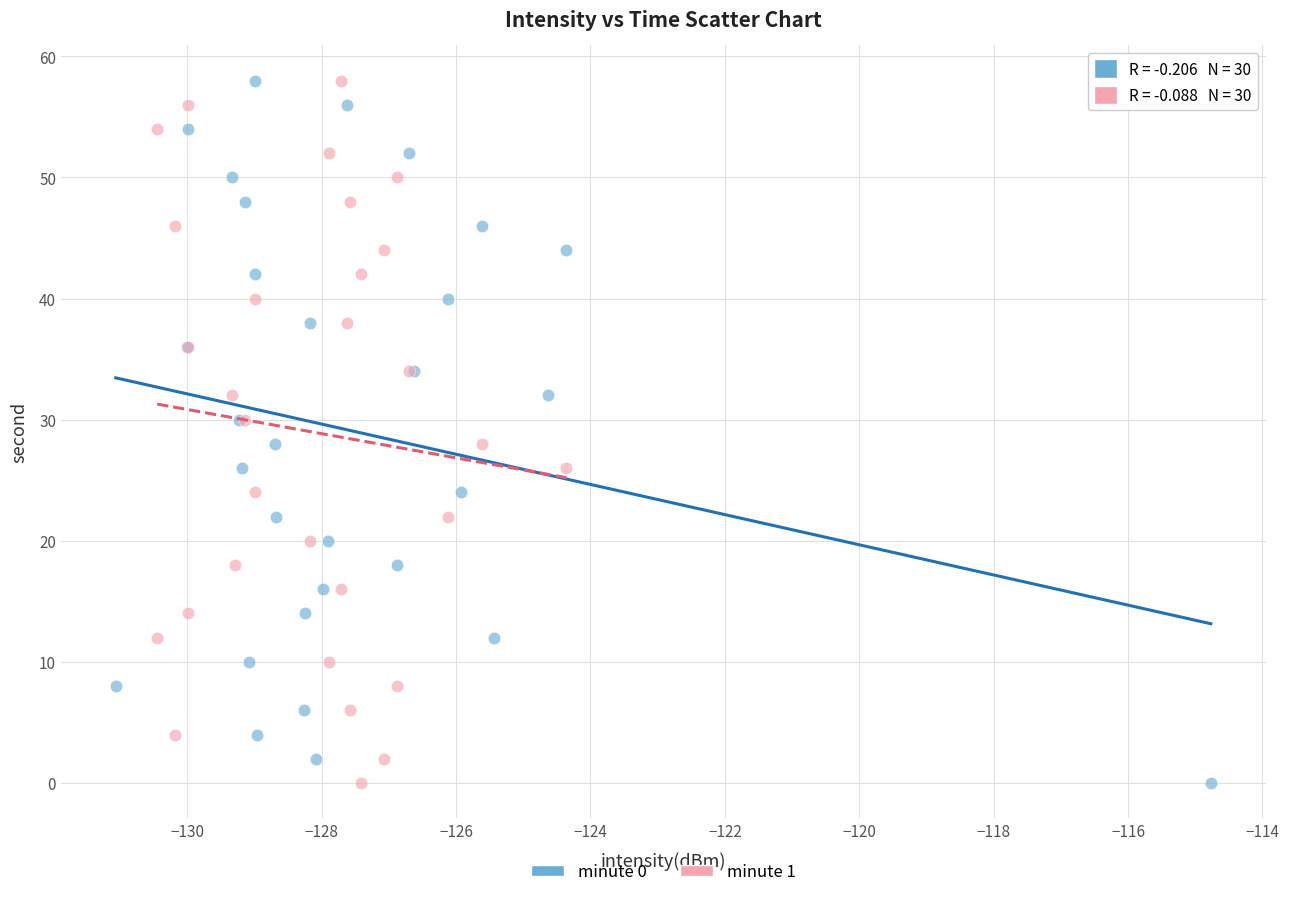

What are all the series names shown in the legend?

minute 0, minute 1